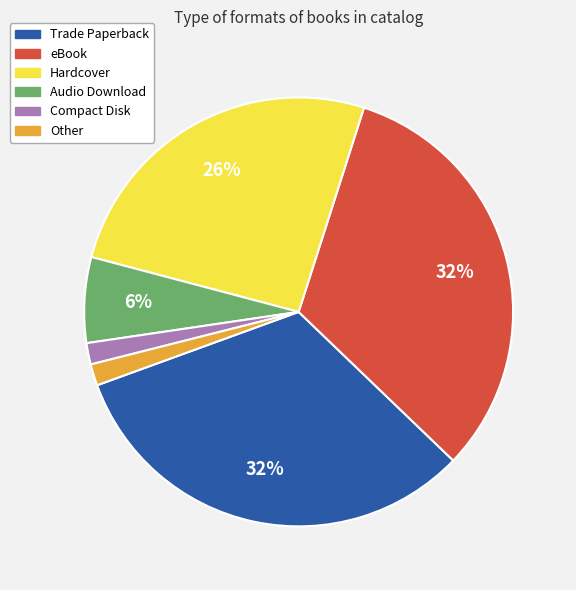

To the nearest percent, what percentage of the pie is Audio Download?

6%